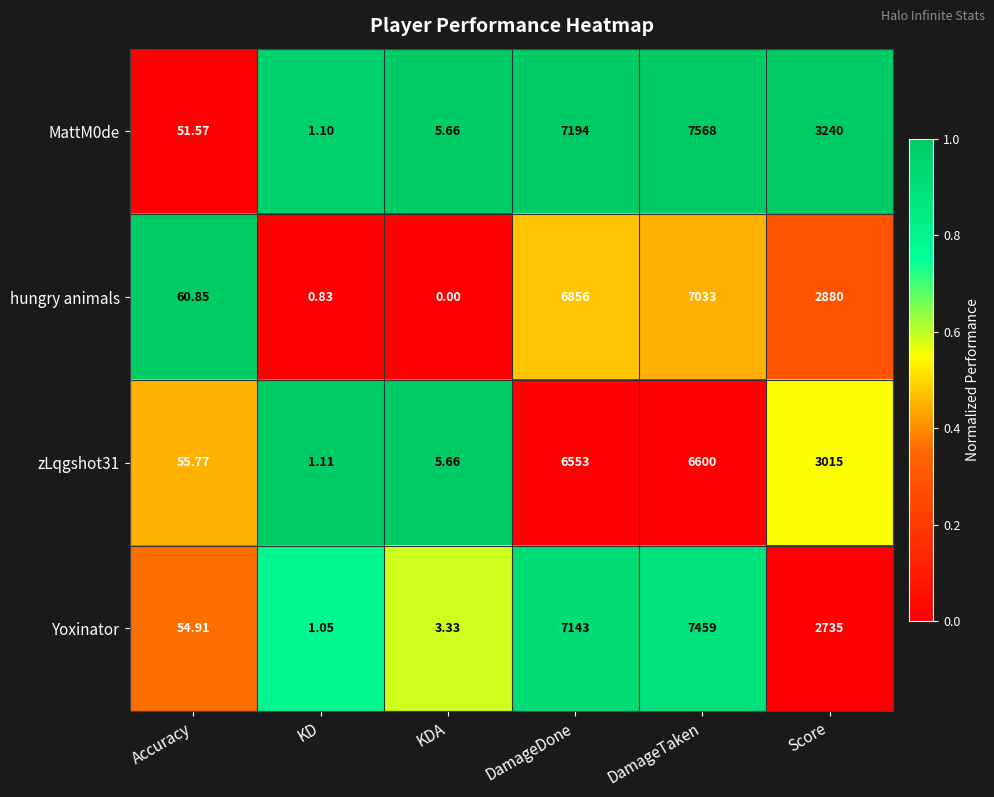

Rank the series by their maximum value, from highest to lowest.

MattM0de, Yoxinator, hungry animals, zLqgshot31